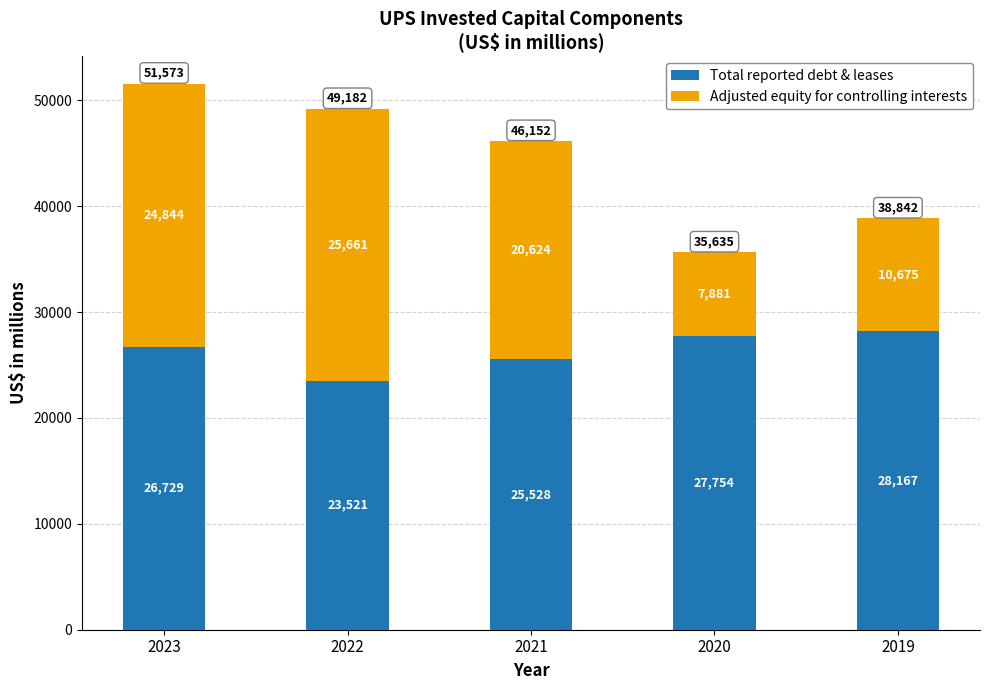

What is the total value across all series at 2022?

49182